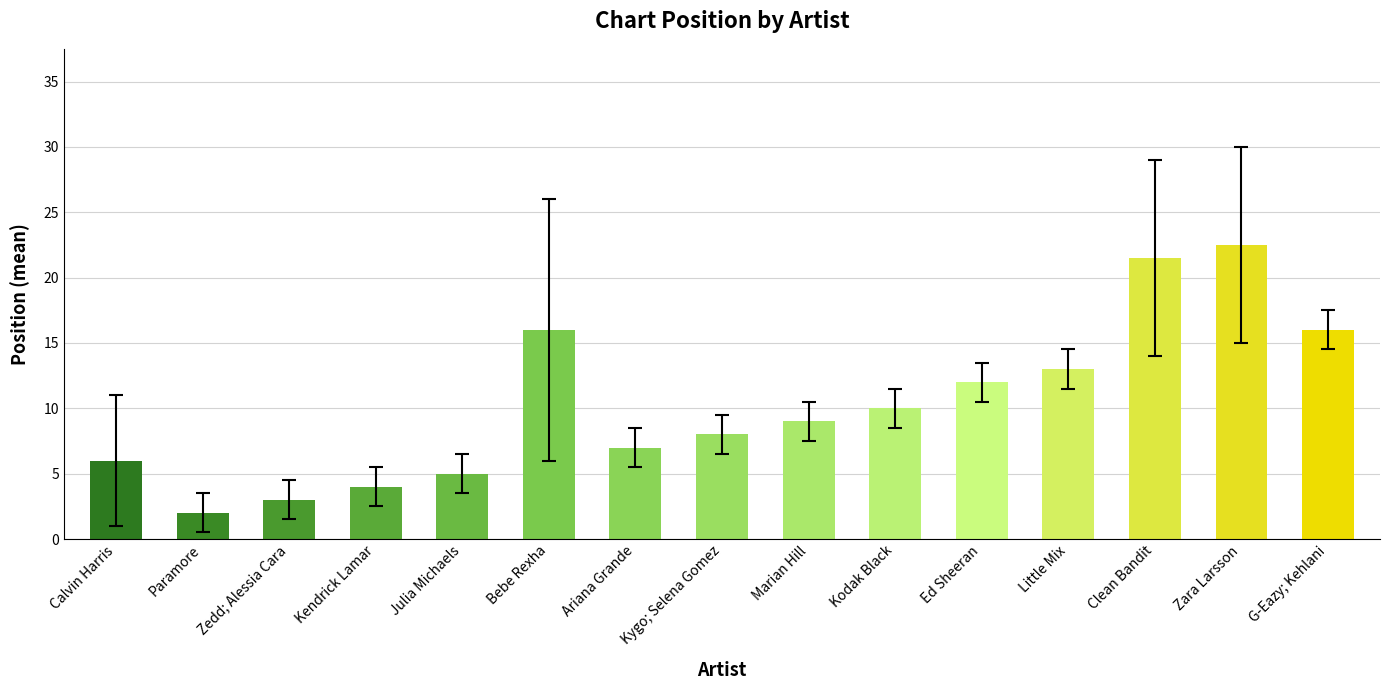

Reading left to right, extract all data points from this chart.

6.0	2.0	3.0	4.0	5.0	16.0	7.0	8.0	9.0	10.0	12.0	13.0	21.5	22.5	16.0